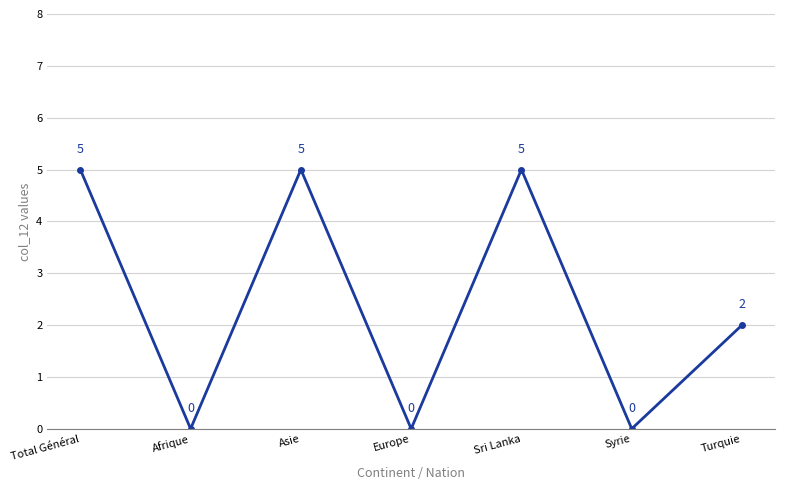

What position from the left is Asie?

3